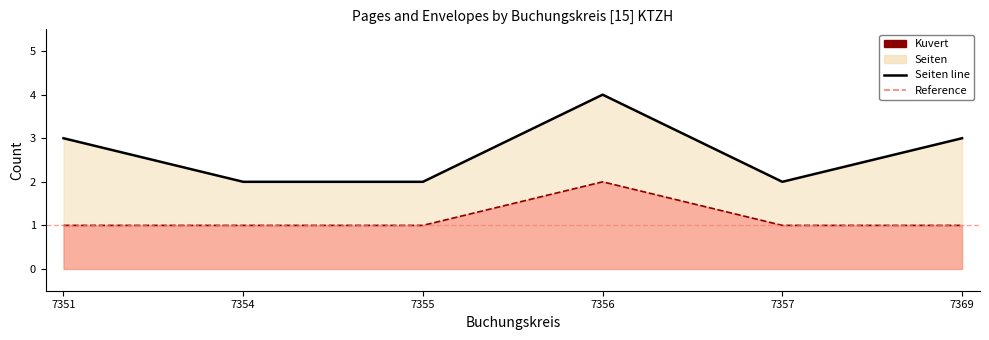

What is the difference between the maximum and minimum values in the Kuvert line series?

1